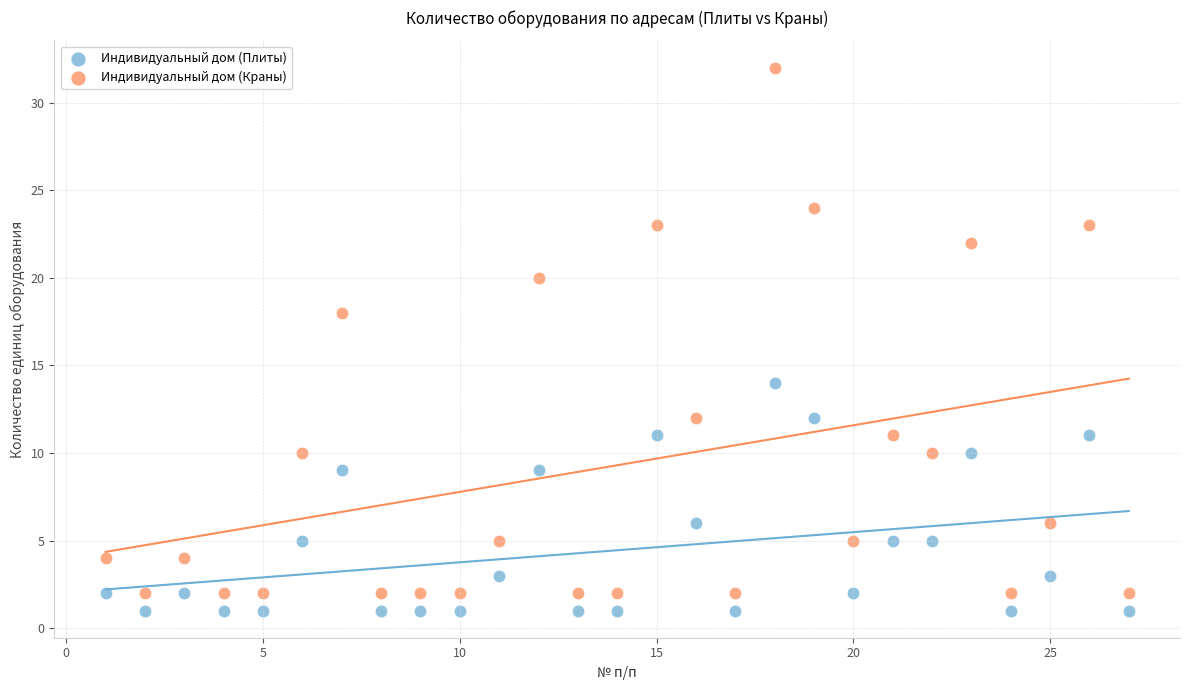

Which series has the largest Y range (max minus min)?

Индивидуальный дом (Краны)